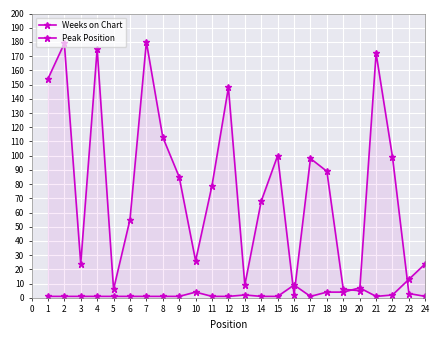

True or false: Weeks on Chart has more than 0 points higher than both neighbors.

True